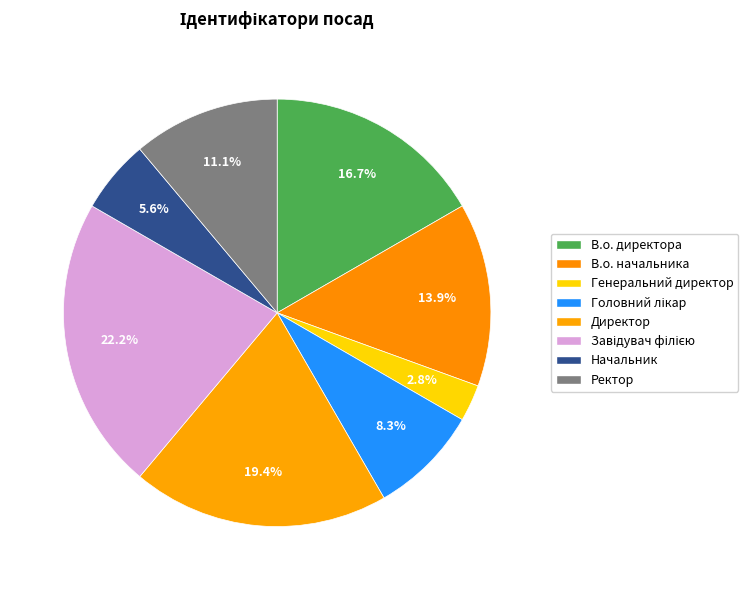

To the nearest percent, what portion does Ректор represent?

11%